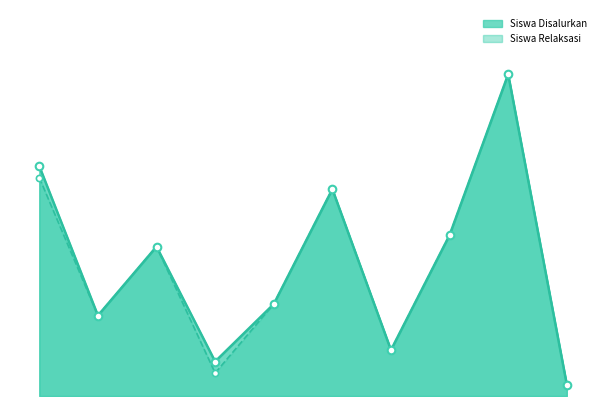

Which series has the widest spread of Y values?

Siswa Disalurkan